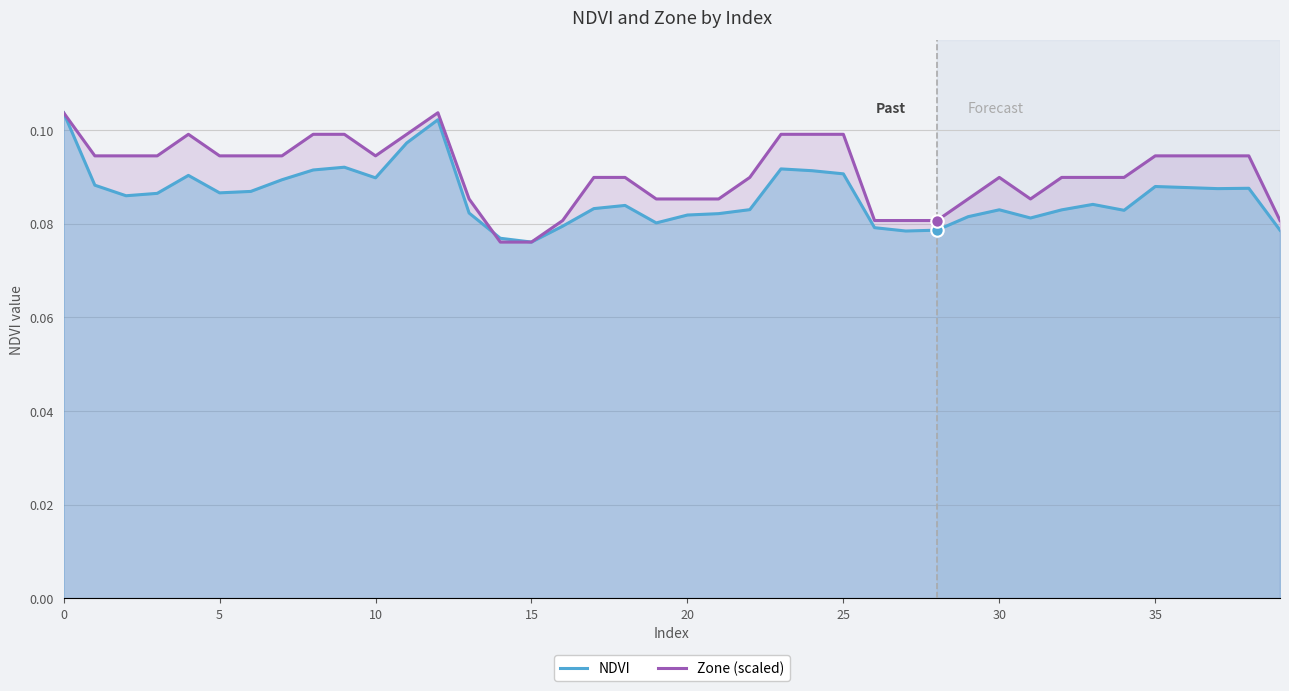

Which series has the largest total across all categories?

Zone (scaled)